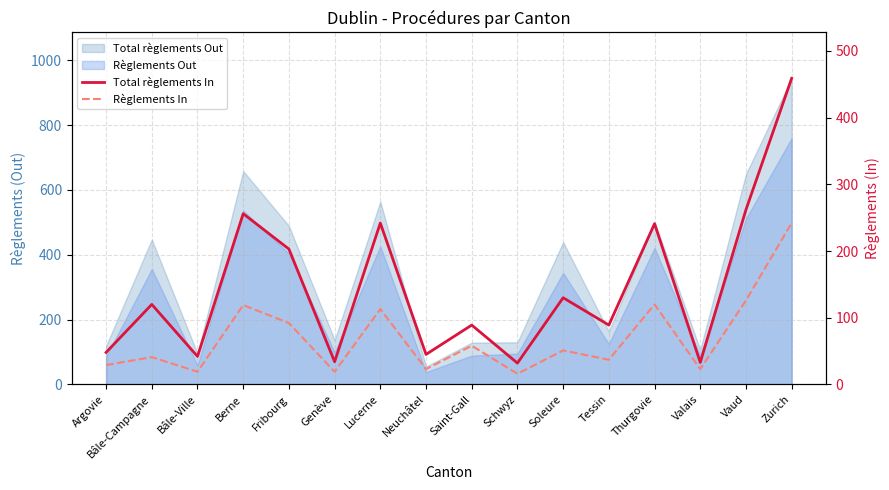

What is the approximate value of Règlements In at Tessin, to the nearest 10?

40